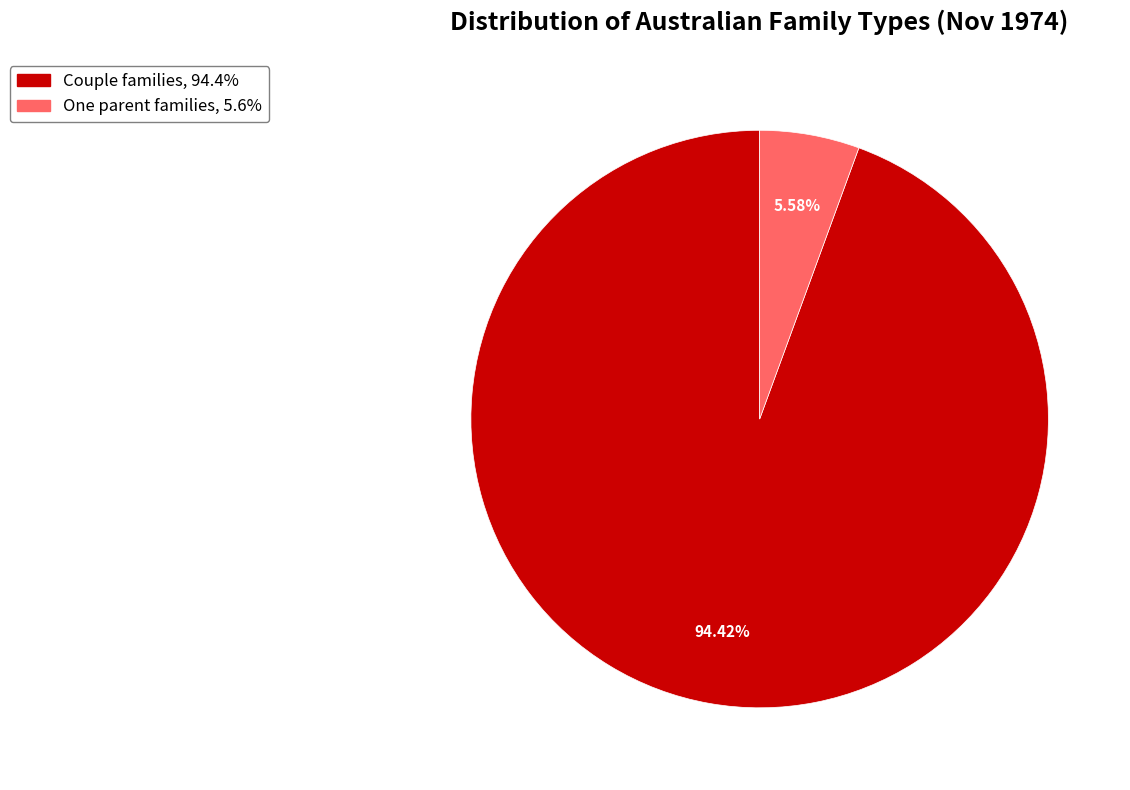

Is there a majority slice in this chart?

Yes